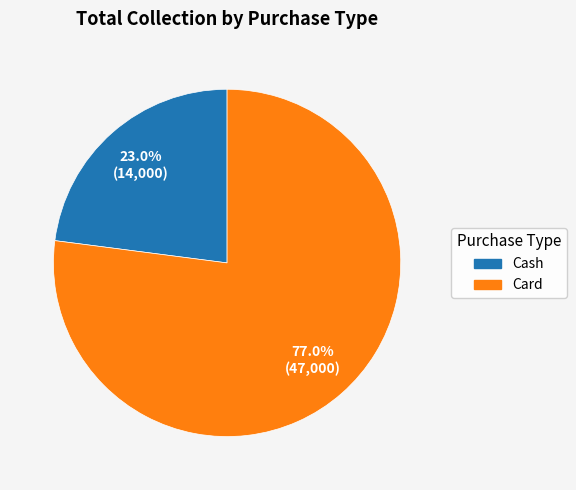

Which slice represents more than half of the pie?

Card